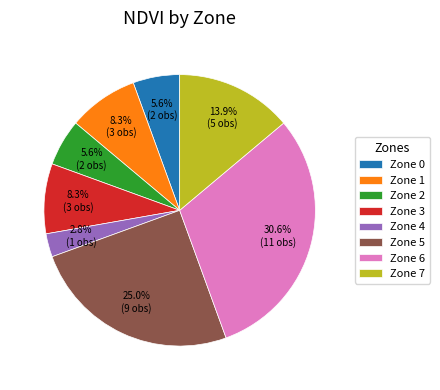

What is the ratio of the value at Zone 0 to the value at Zone 5?

0.2